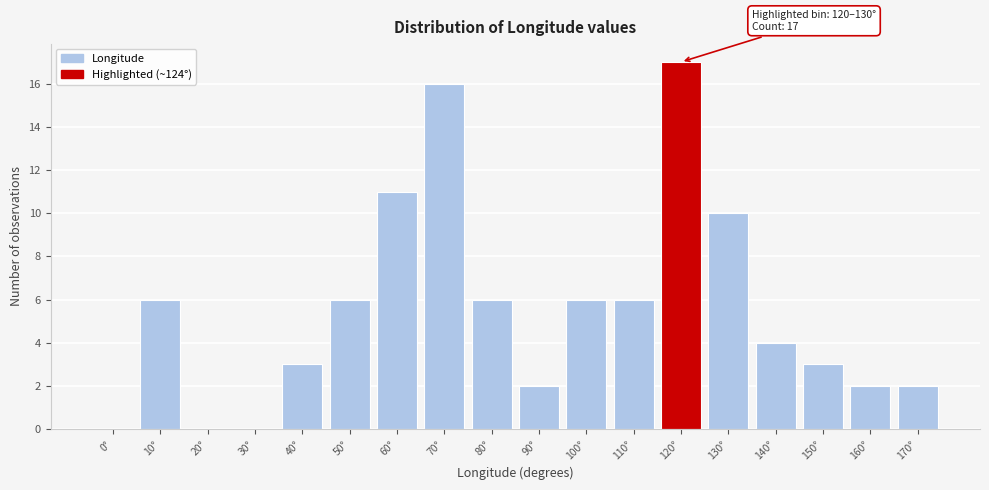

Reading left to right, list all the values displayed in this chart.

0°=0	10°=6	20°=0	30°=0	40°=3	50°=6	60°=11	70°=16	80°=6	90°=2	100°=6	110°=6	120°=17	130°=10	140°=4	150°=3	160°=2	170°=2